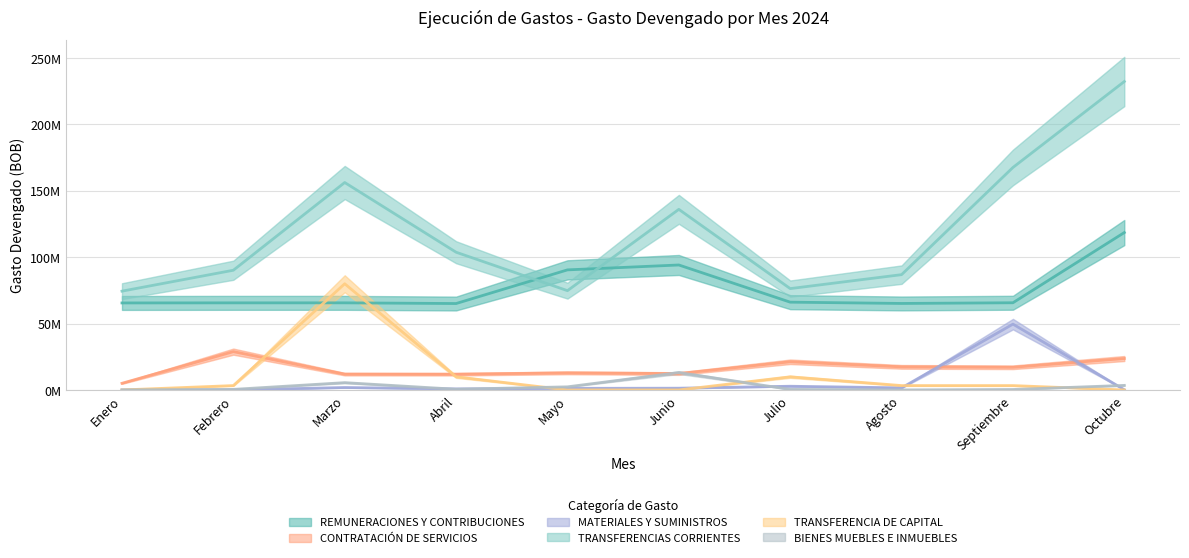

Between which two adjacent categories do CONTRATACIÓN DE SERVICIOS and TRANSFERENCIA DE CAPITAL first intersect?

Febrero and Marzo